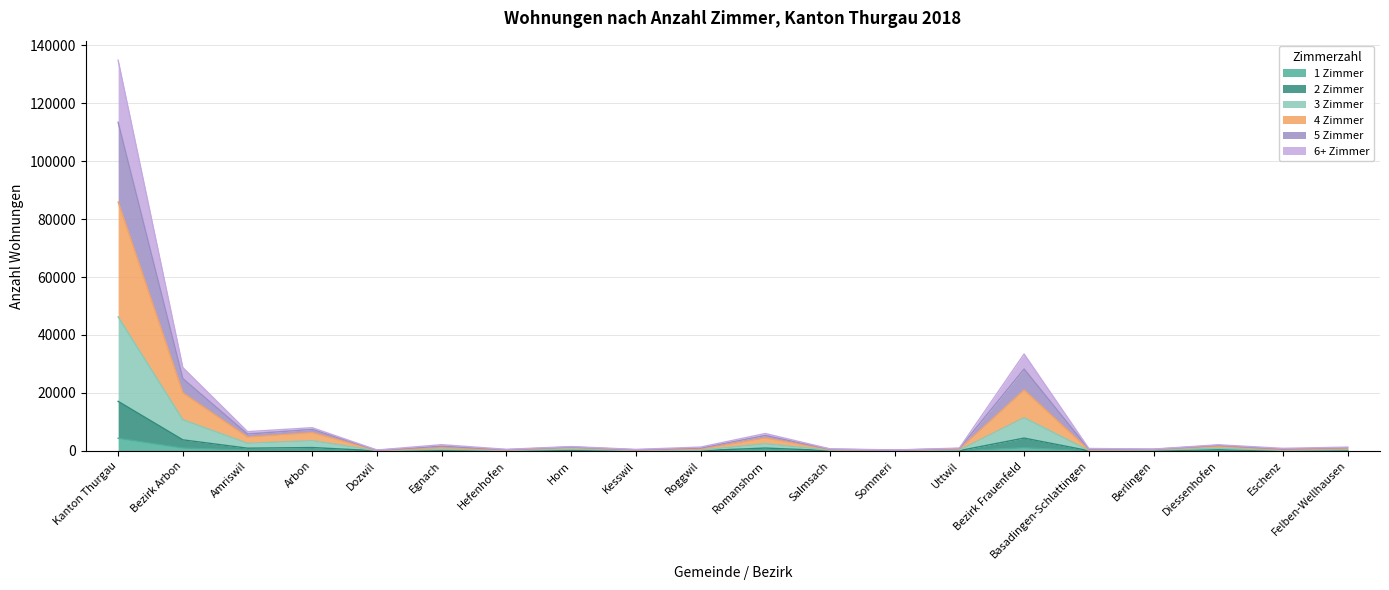

True or false: 4 Zimmer and 6+ Zimmer cross at least once.

False